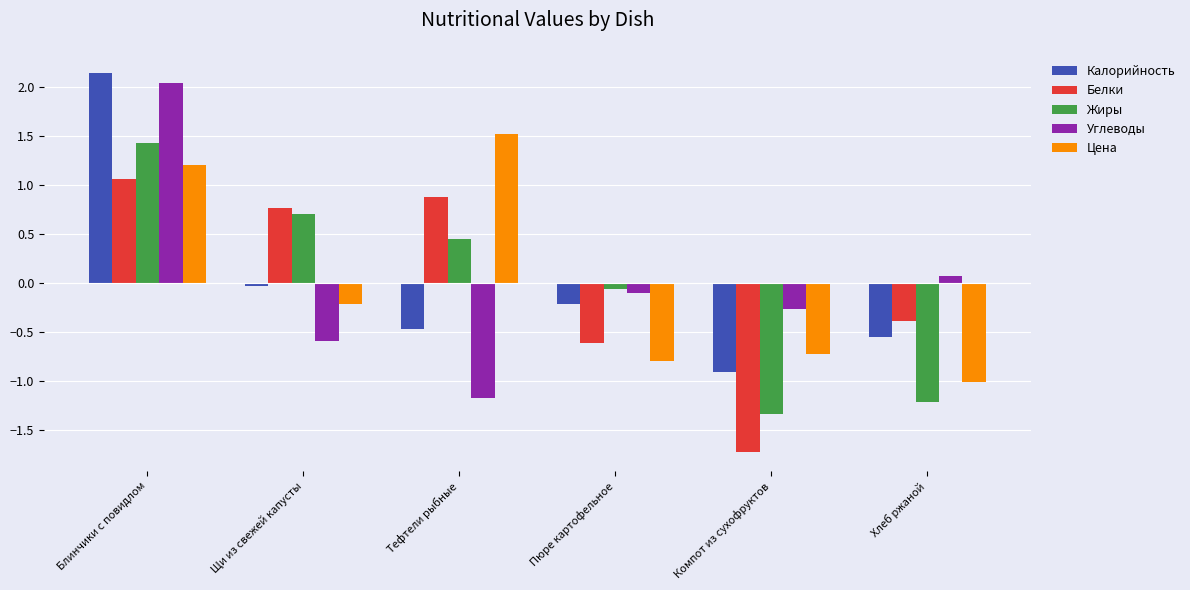

Is the value of Белки at Тефтели рыбные greater than the value of Калорийность at Компот из сухофруктов?

Yes